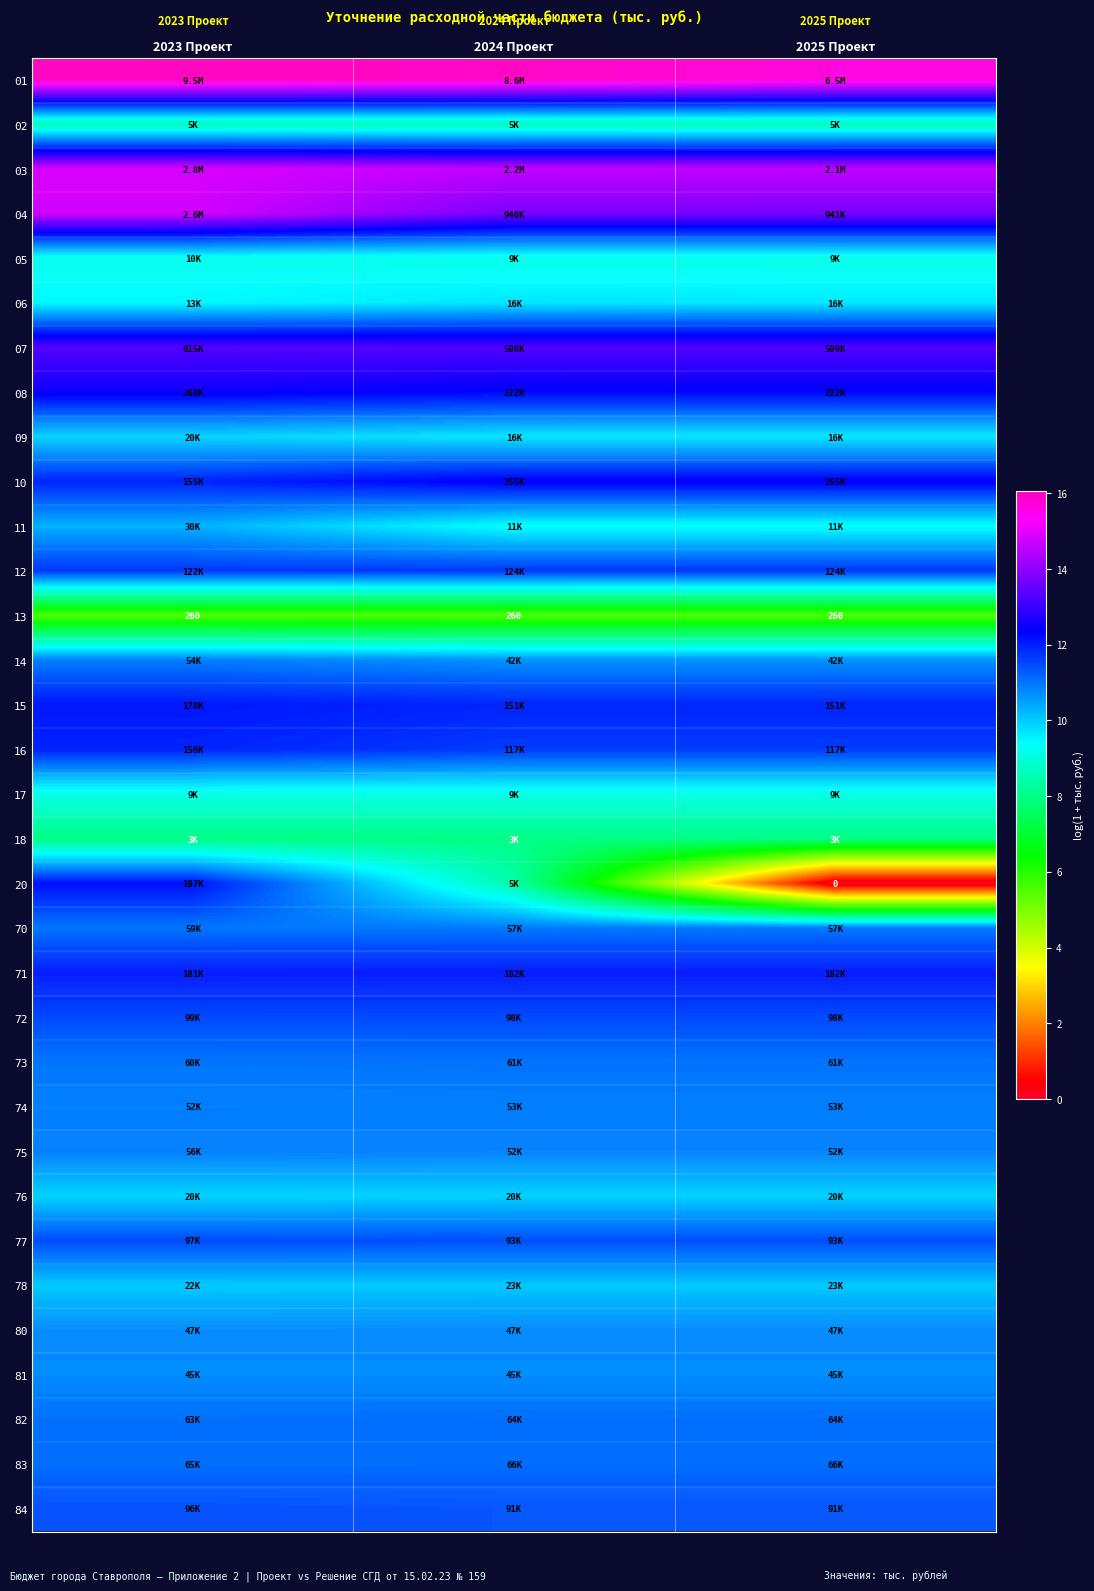

How many distinct data groups are displayed?

33